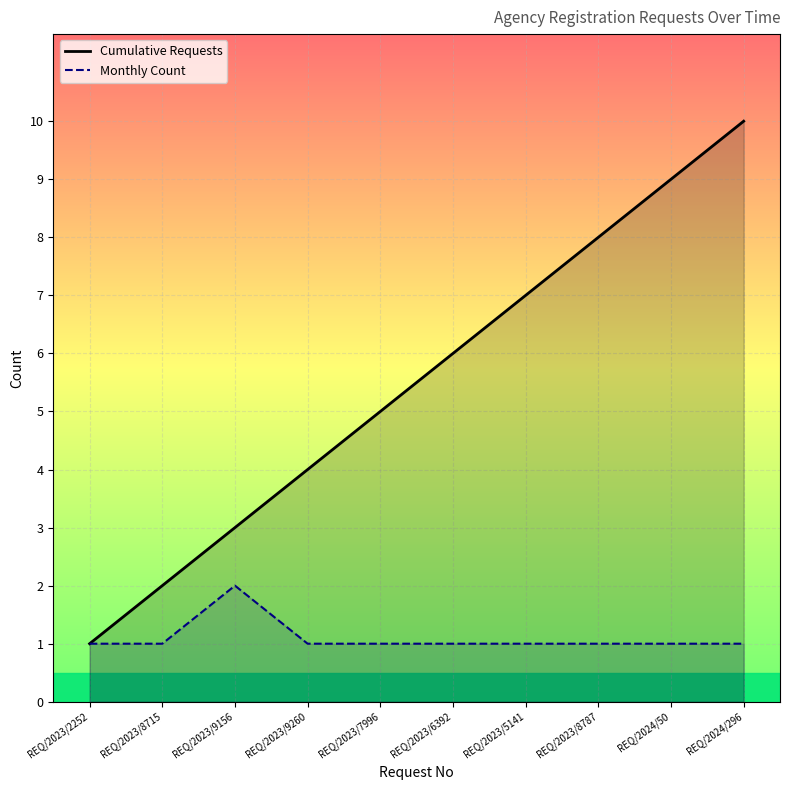

How many interior local peaks does the Monthly Count series have?

1